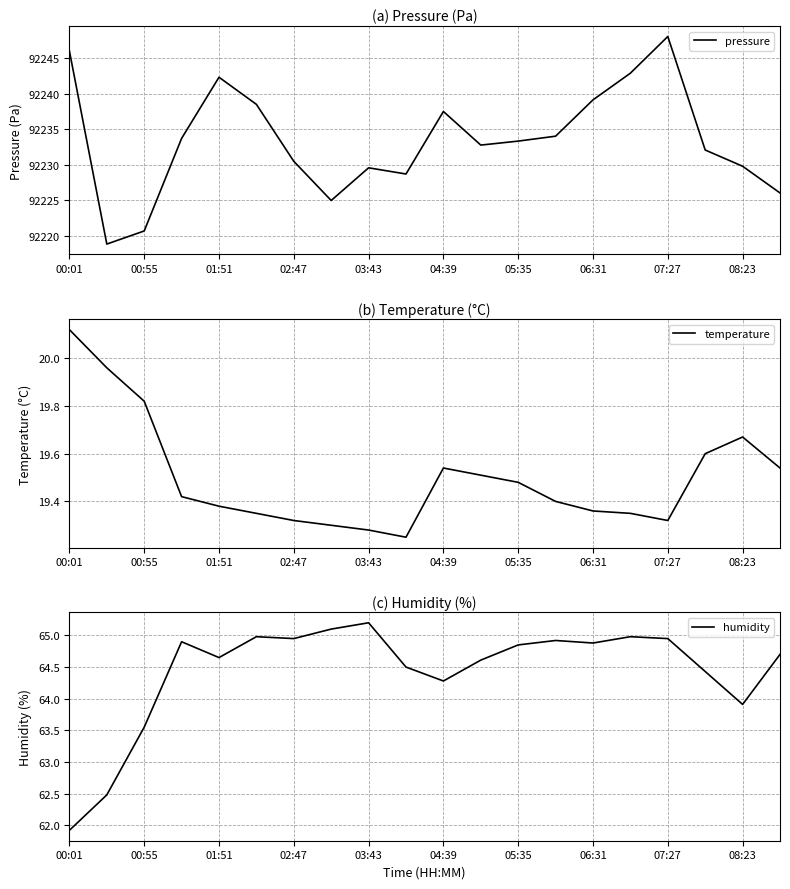

The value of pressure at 01:51 is 38402.6. True or false?

False